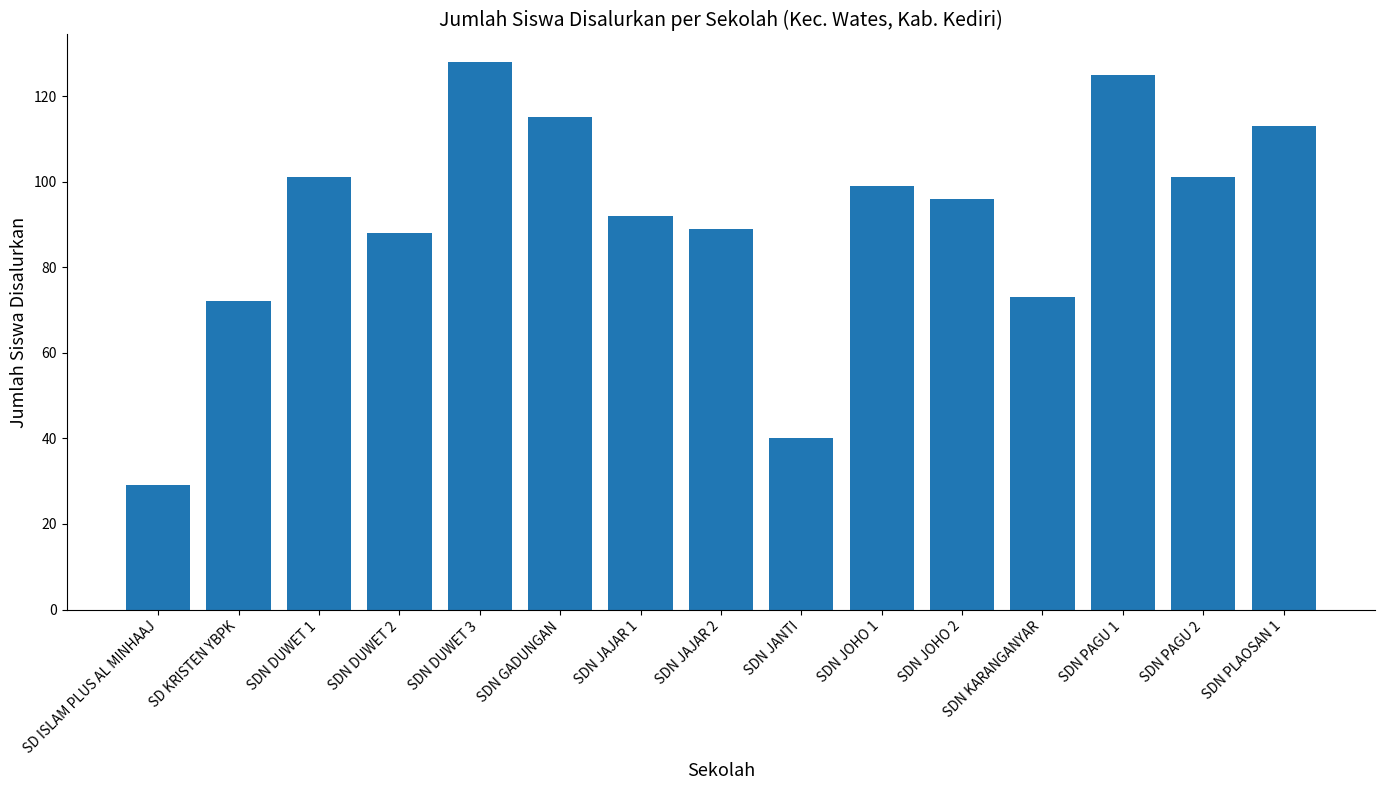

What is the difference between the maximum and minimum values?

99